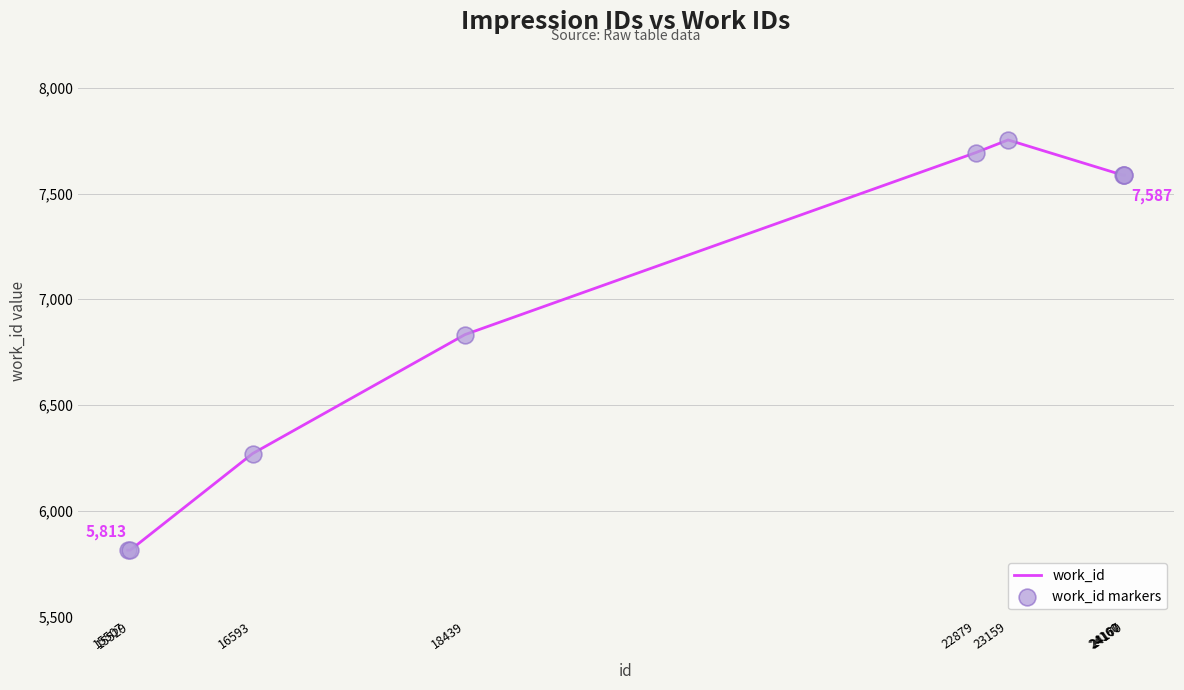

What is the difference between the maximum and minimum values?

1941